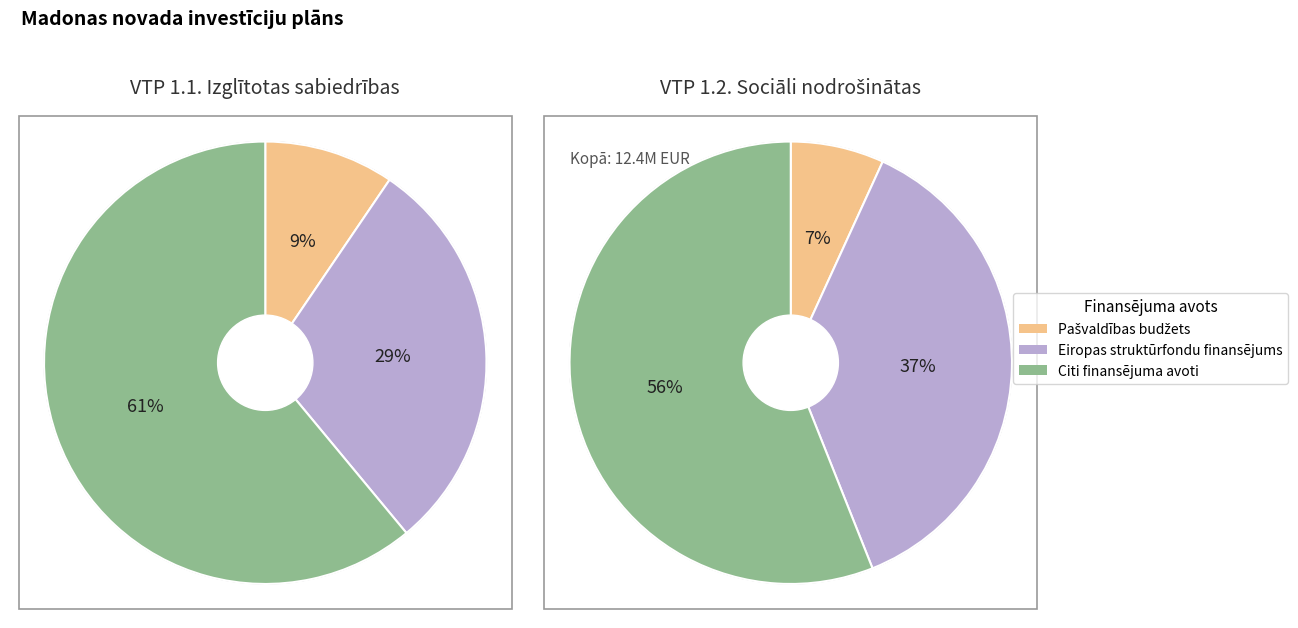

How many segments does this pie chart have?

3